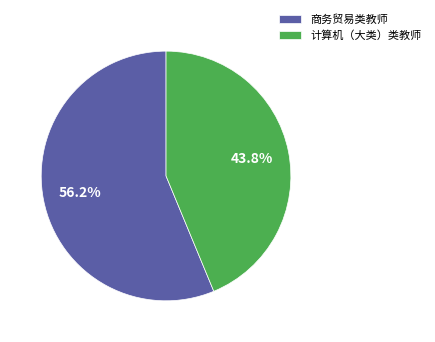

Does any single category account for the majority?

Yes